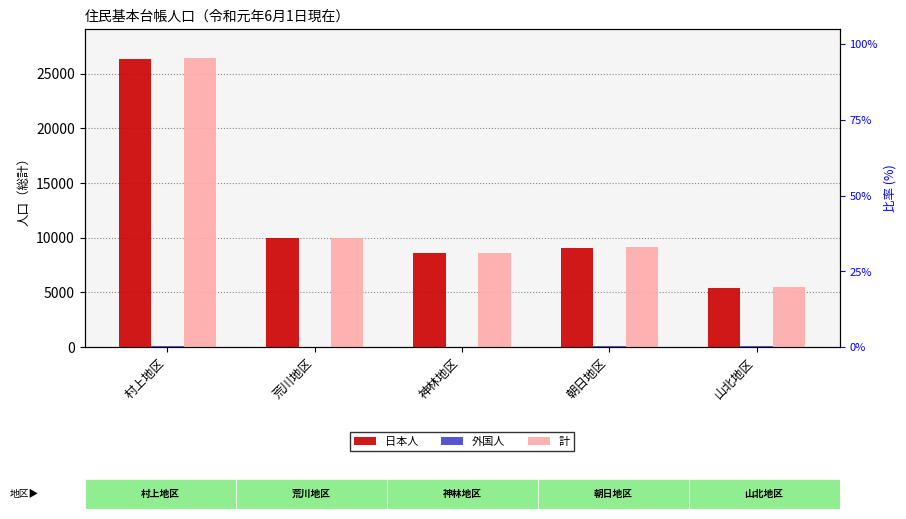

Which series has the largest total across all categories?

計